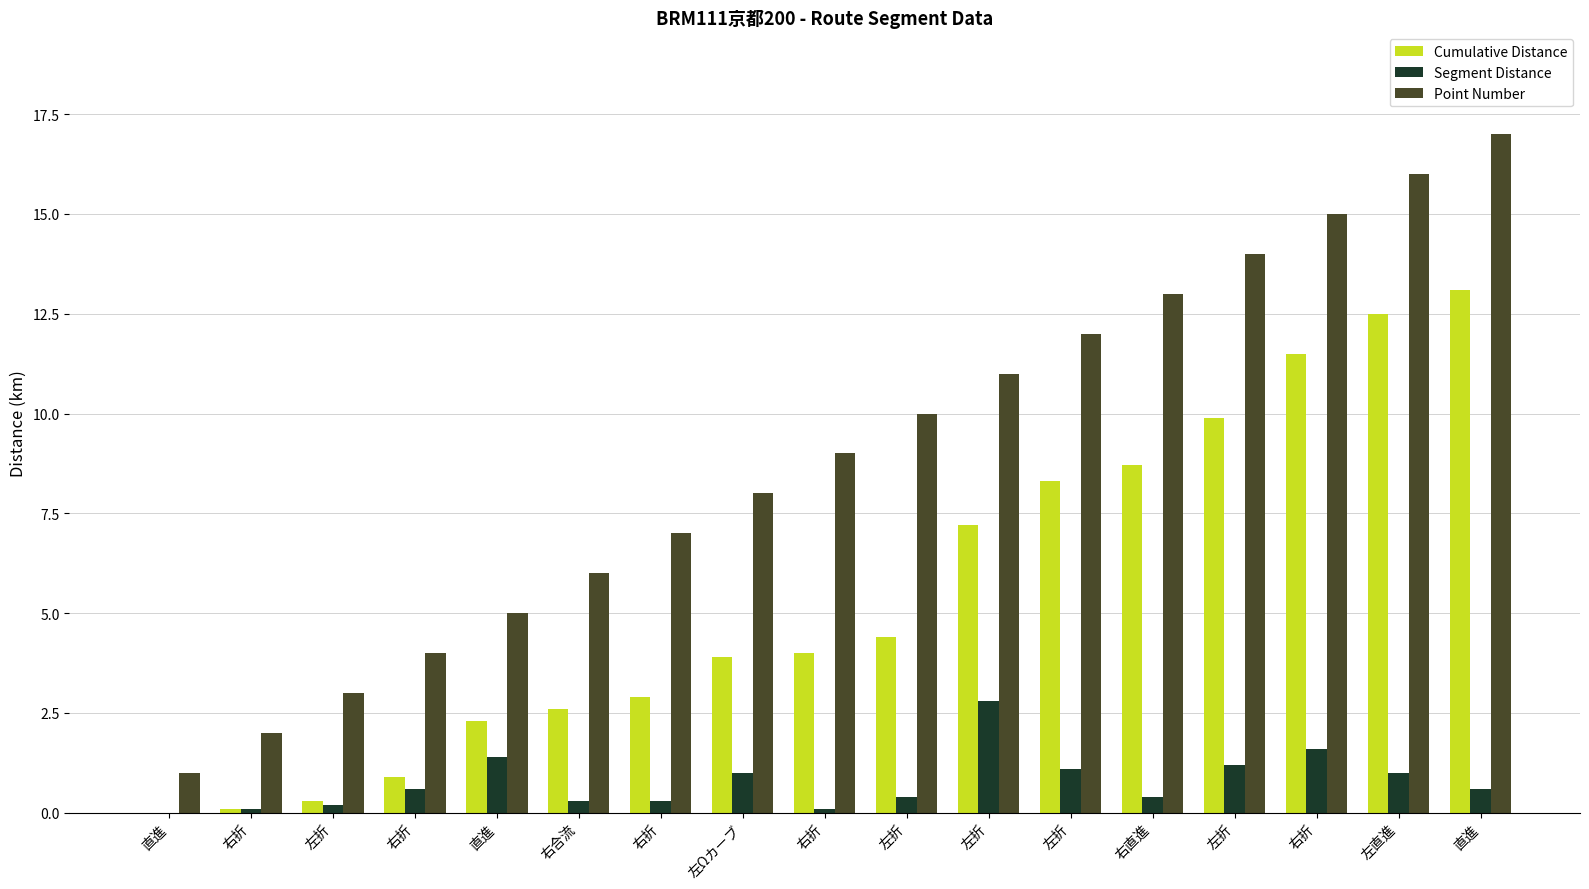

Are the bars grouped side by side (vs. stacked)?

Yes